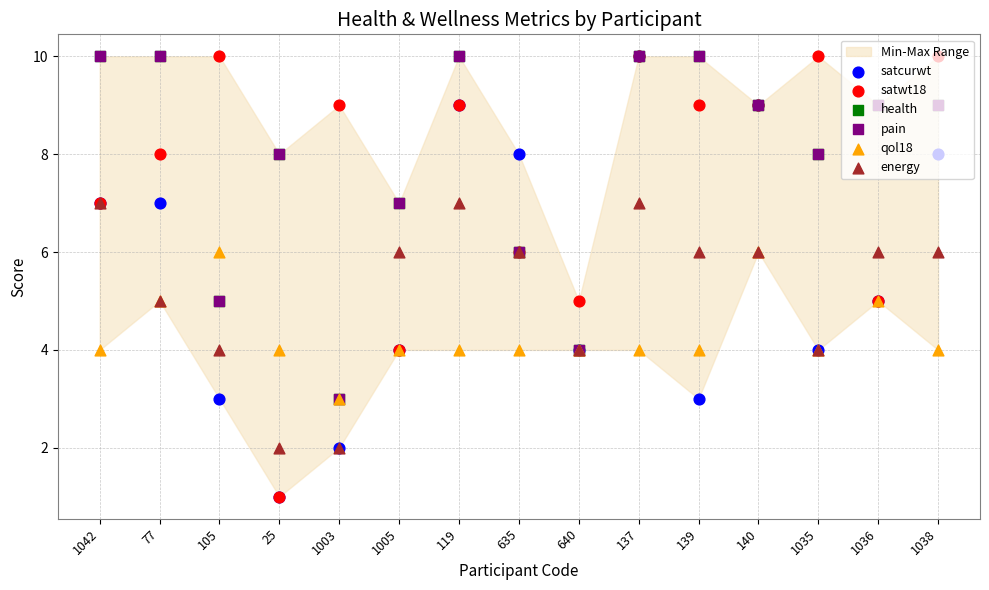

Which series has the largest total across all categories?

health